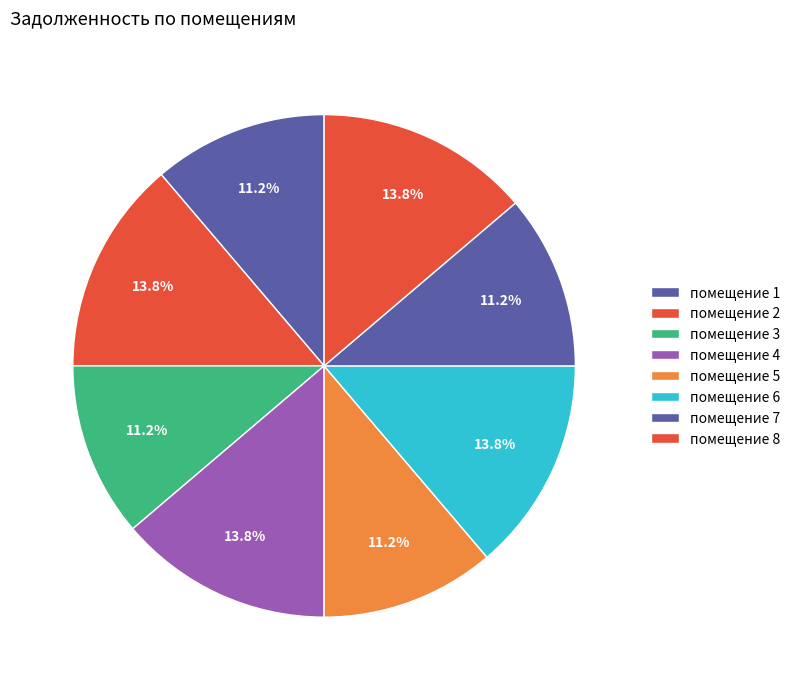

Rank the categories by value from highest to lowest.

2, 4, 6, 8, 1, 3, 5, 7